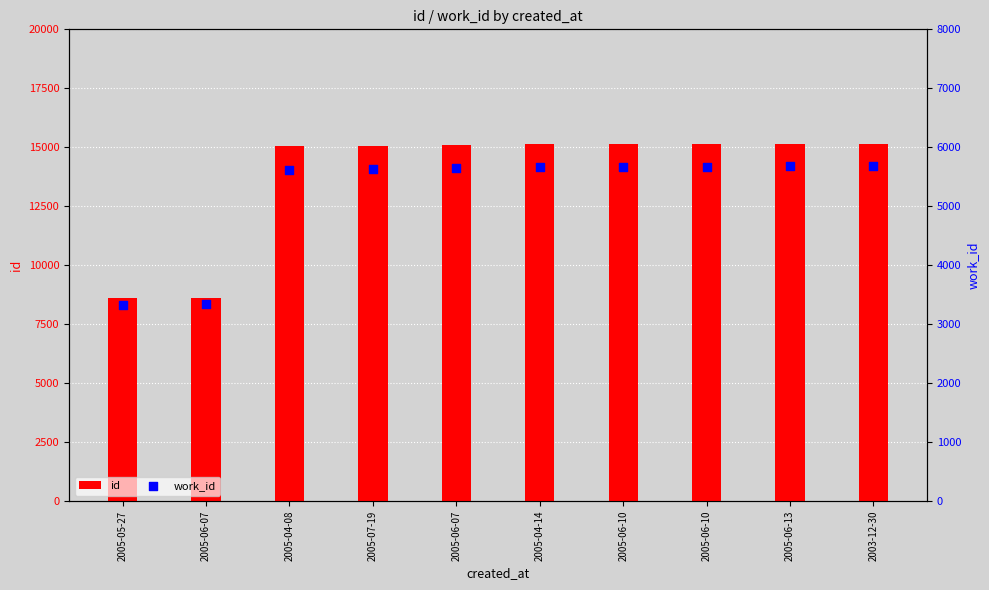

At how many categories does at least one series exceed 7934?

10